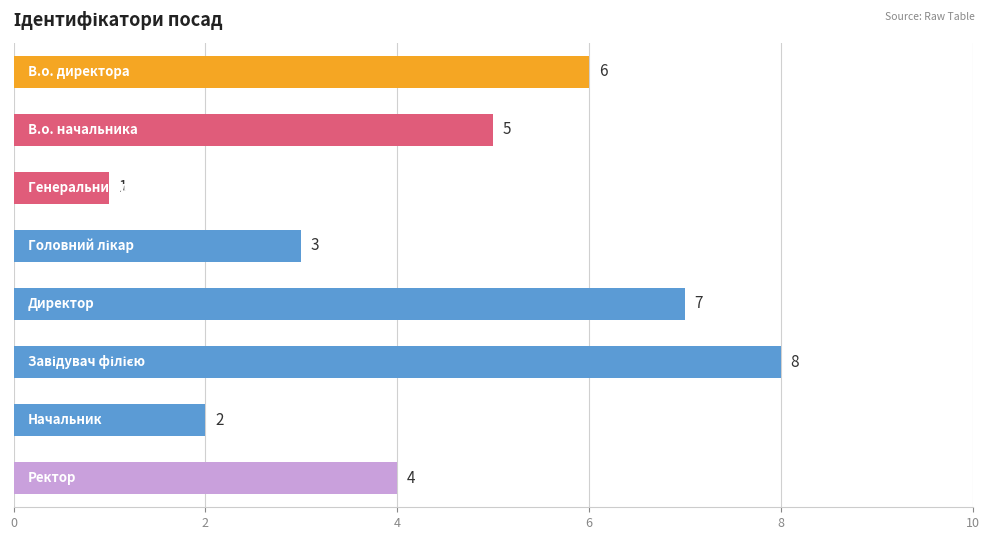

What is the difference between the maximum and minimum values?

7